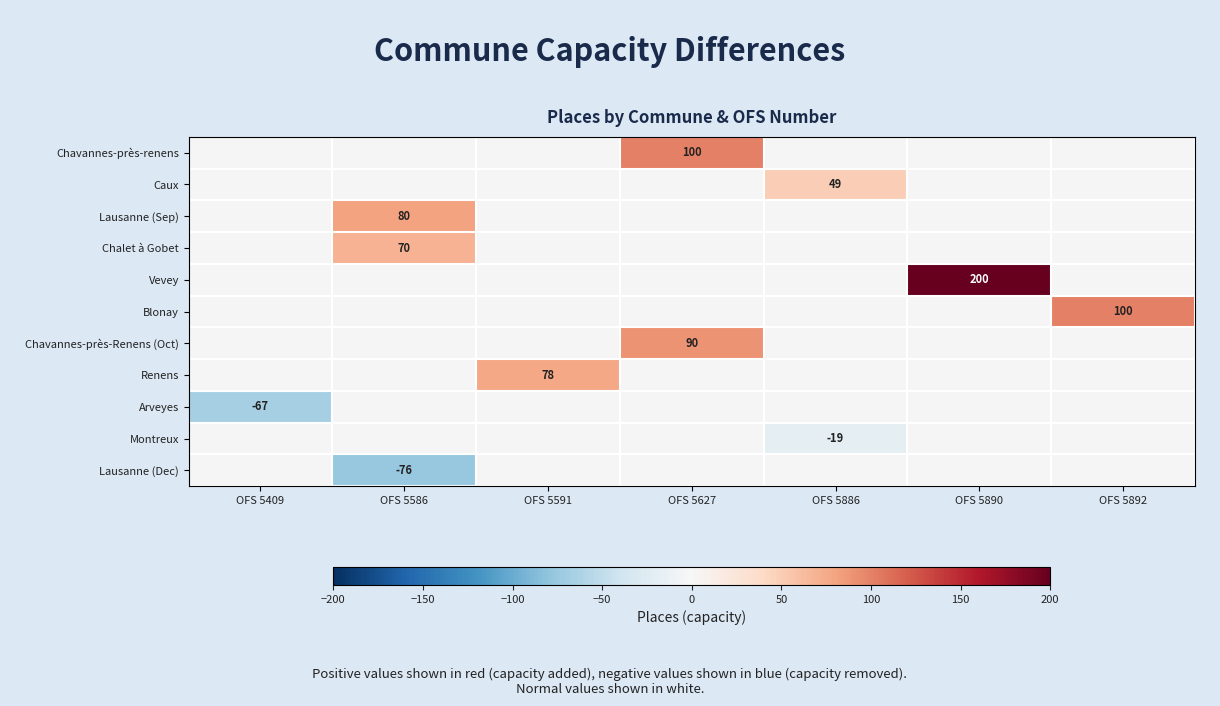

The value of Caux at OFS 5886 is 49. True or false?

True